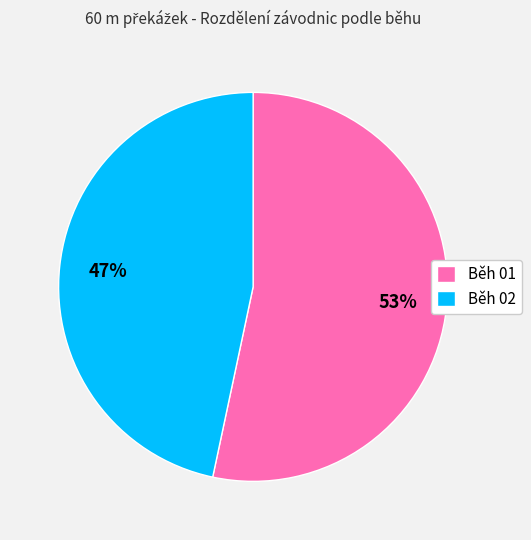

Approximately how many times larger is the value at Běh 02 compared to Běh 01?

0.9